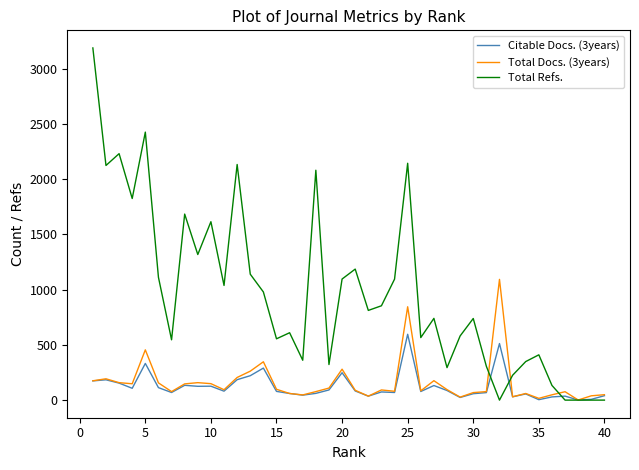

Which series has the largest range (max minus min)?

Total Refs.